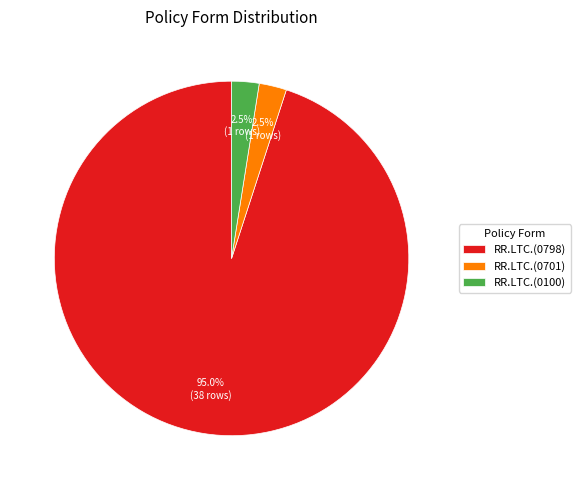

Does any single category account for the majority?

Yes